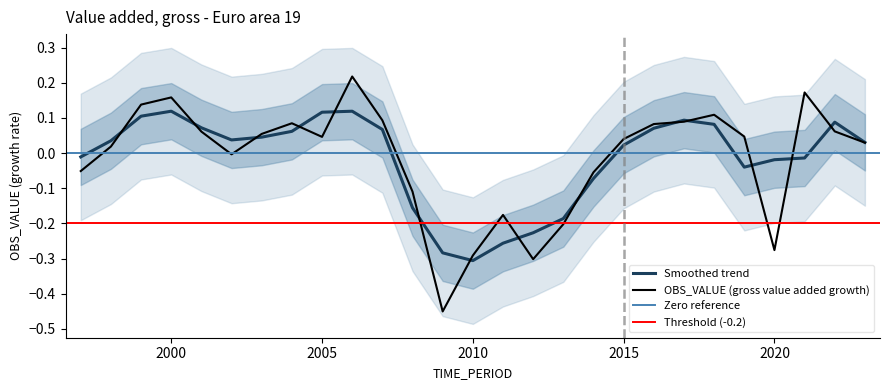

What is the difference between the values at 2010 and 2007?

0.4